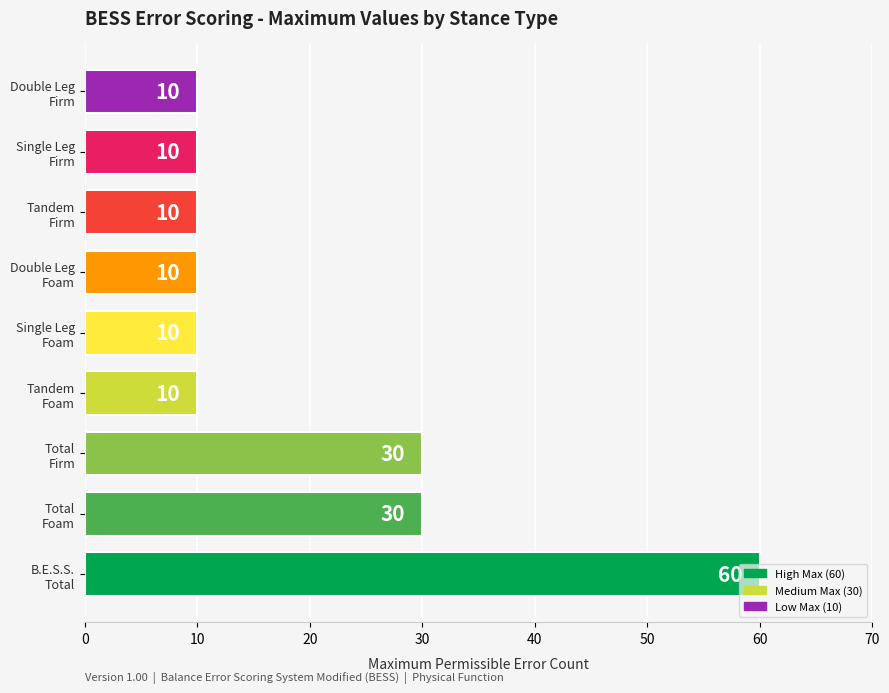

What is the smallest value displayed?

10